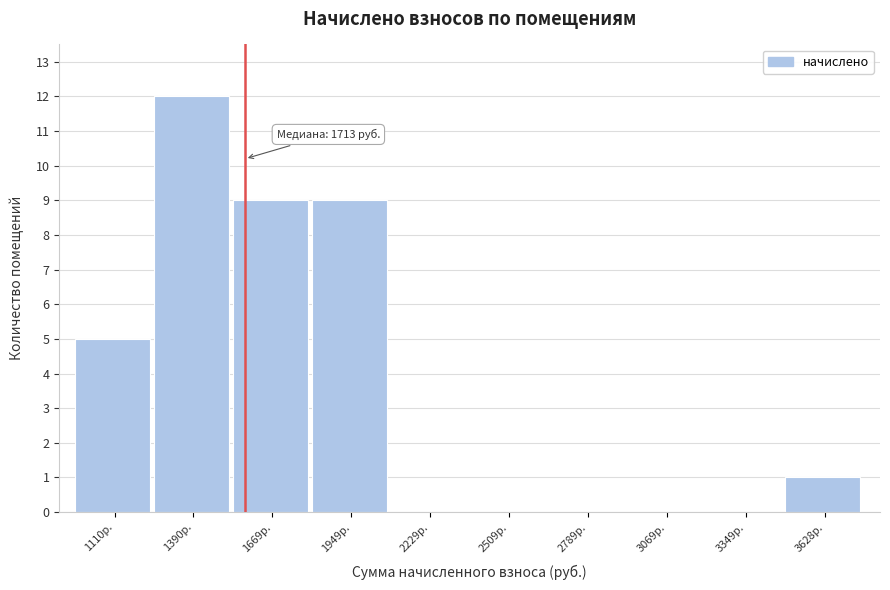

Reading right to left, extract all data points from this chart.

3628р.=1	3349р.=0	3069р.=0	2789р.=0	2509р.=0	2229р.=0	1949р.=9	1669р.=9	1390р.=12	1110р.=5